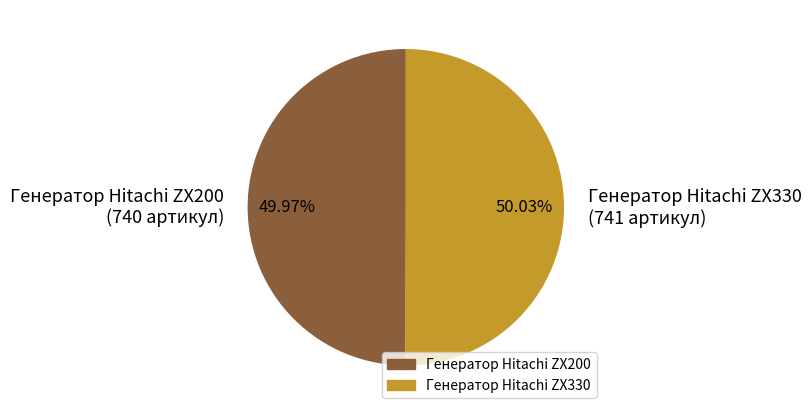

What is the ratio of the value at Генератор Hitachi ZX330 (741 артикул) to the value at Генератор Hitachi ZX200 (740 артикул)?

1.0